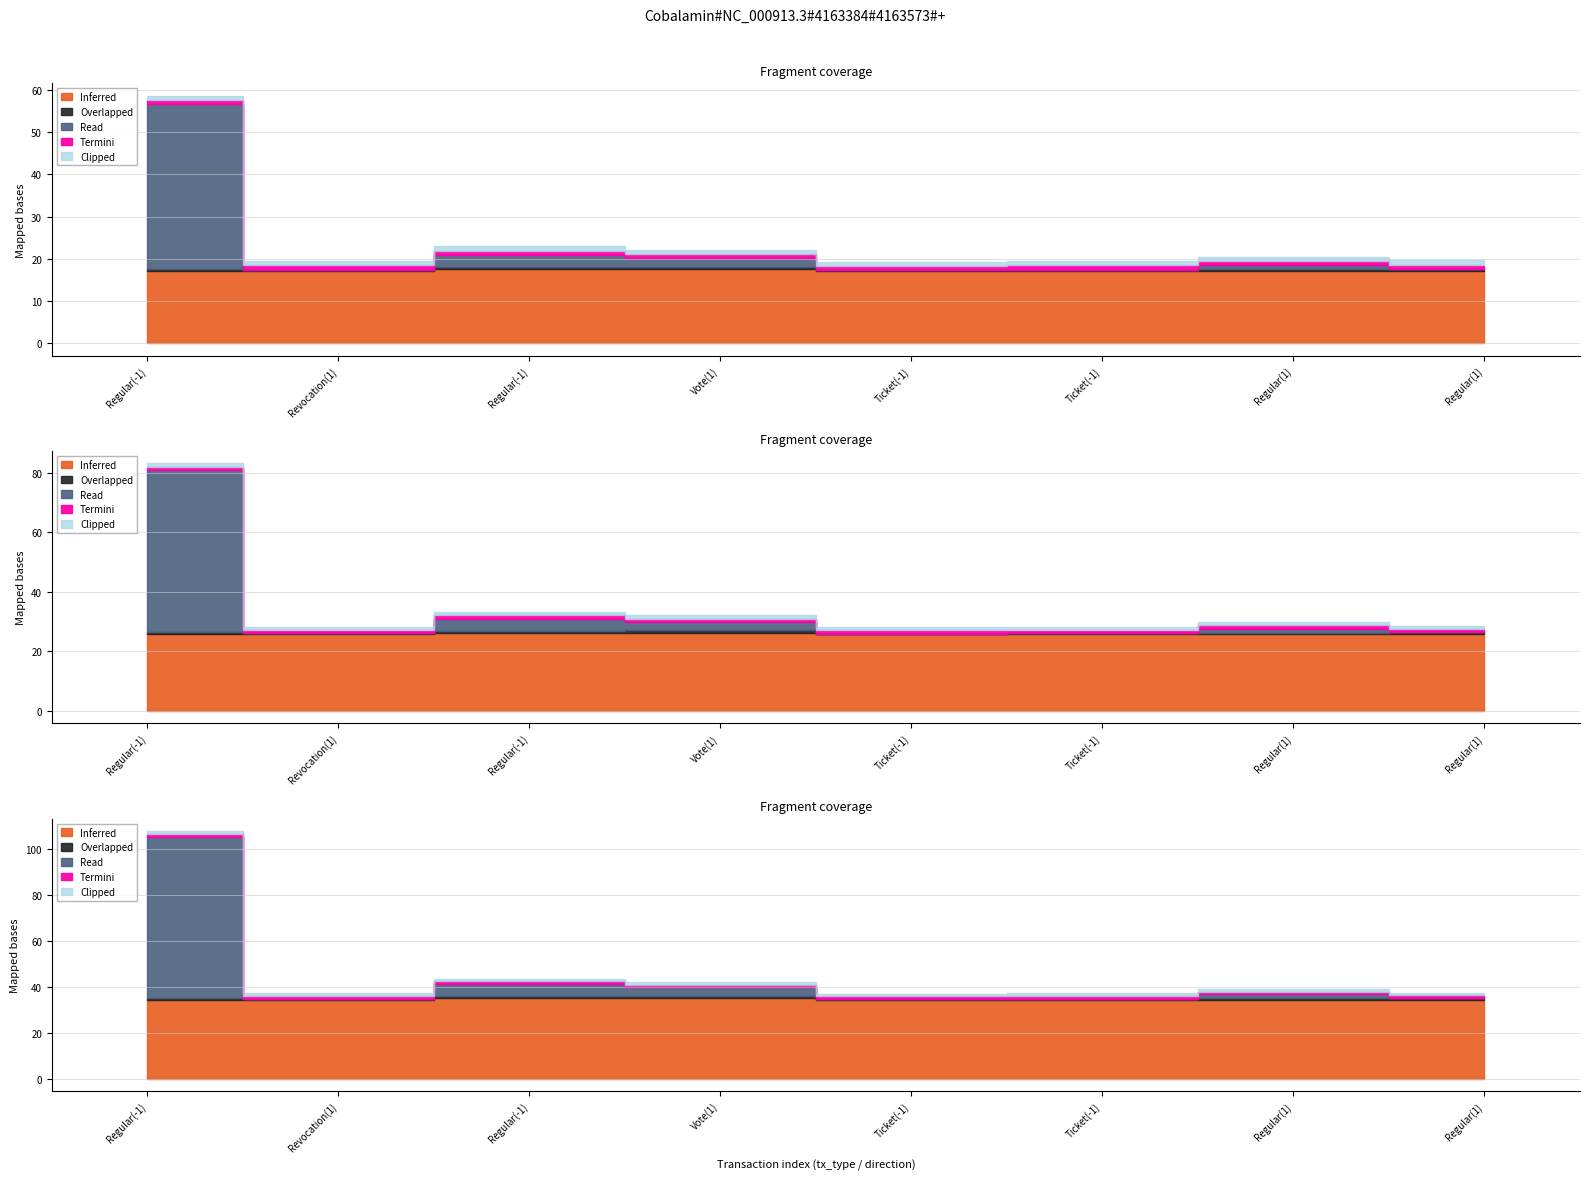

What is the maximum value for Overlapped?

0.6